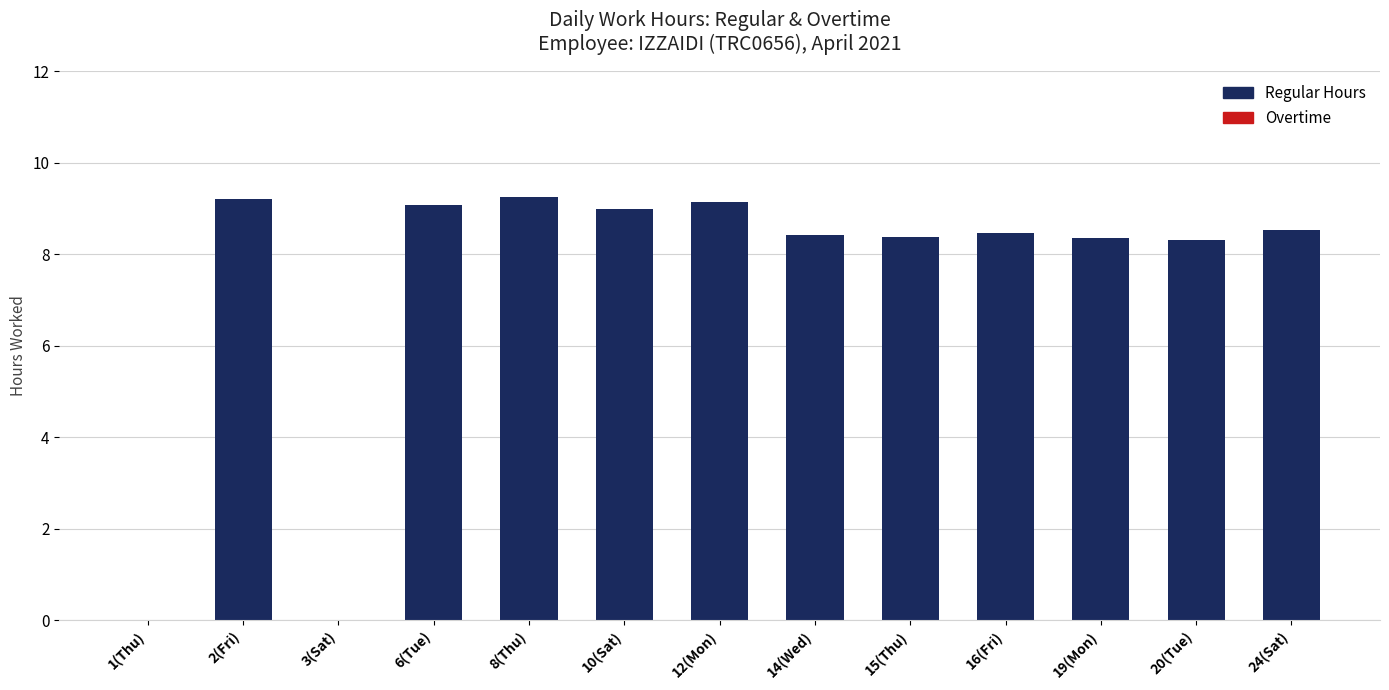

The value at 6(Tue) is 5.4. True or false?

False